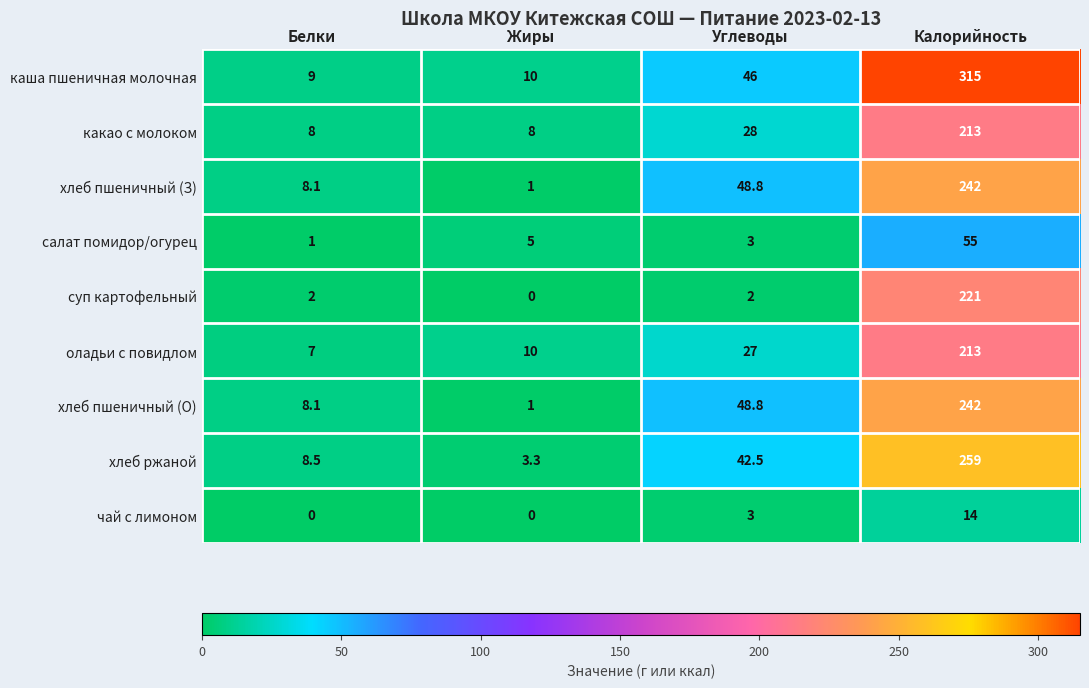

How many series are shown in this chart?

9